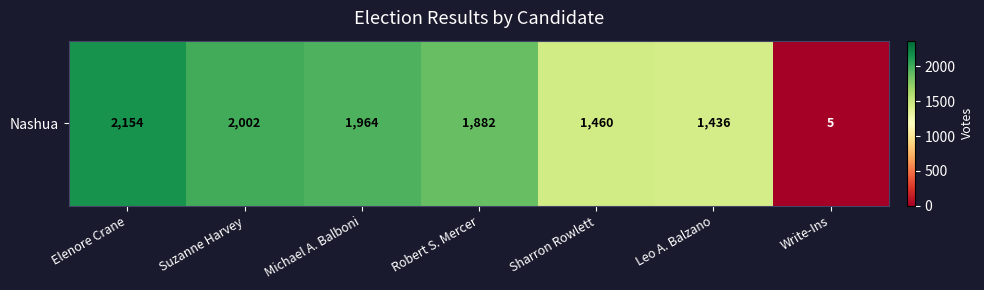

Where does the data first go above 1882?

Elenore Crane